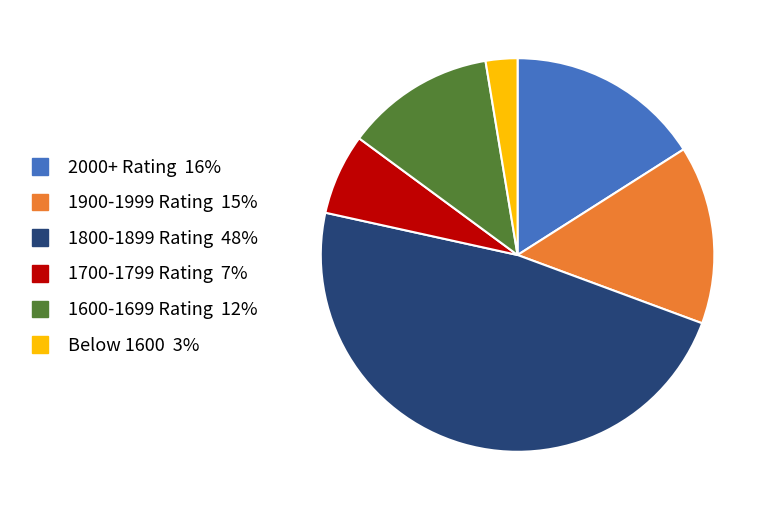

Does any single category account for the majority?

No